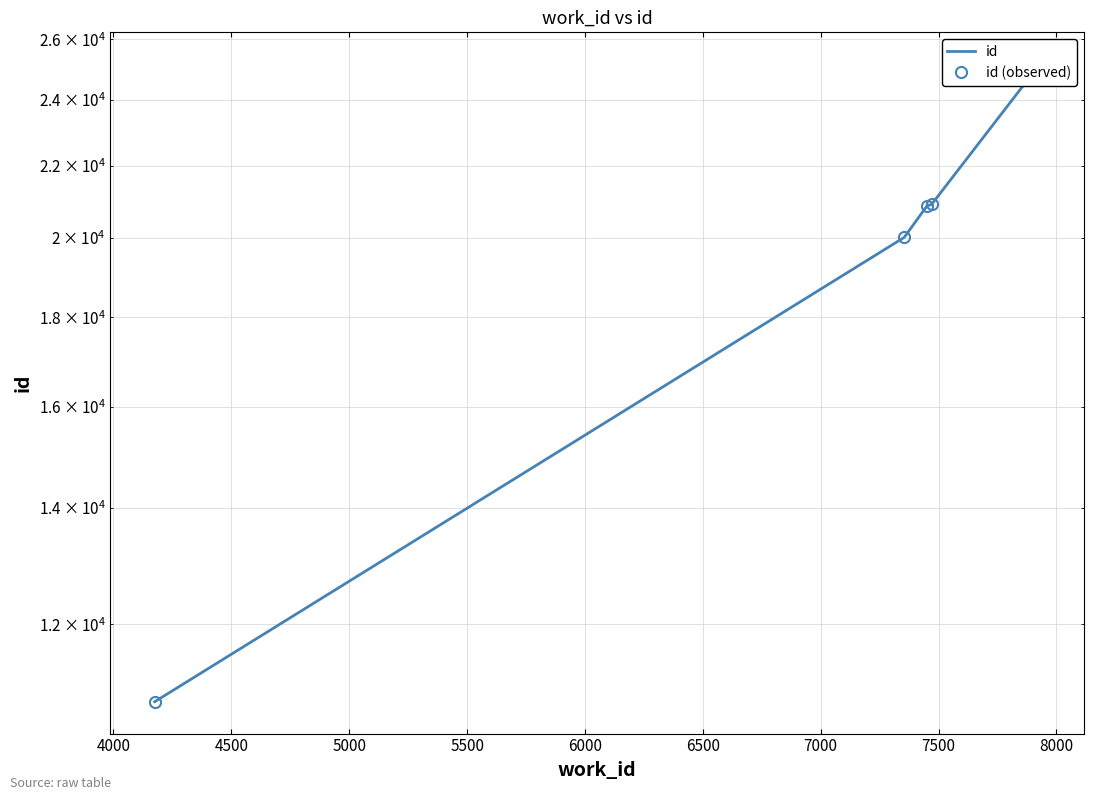

What are all the series names shown in the legend?

id, id (observed)